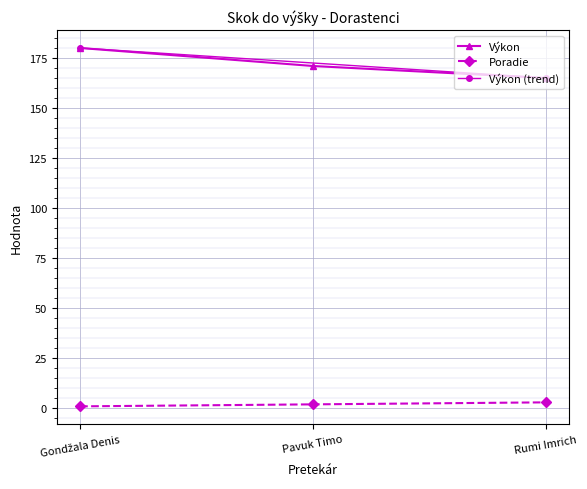

Does the chart display data point markers on the line(s)?

Yes